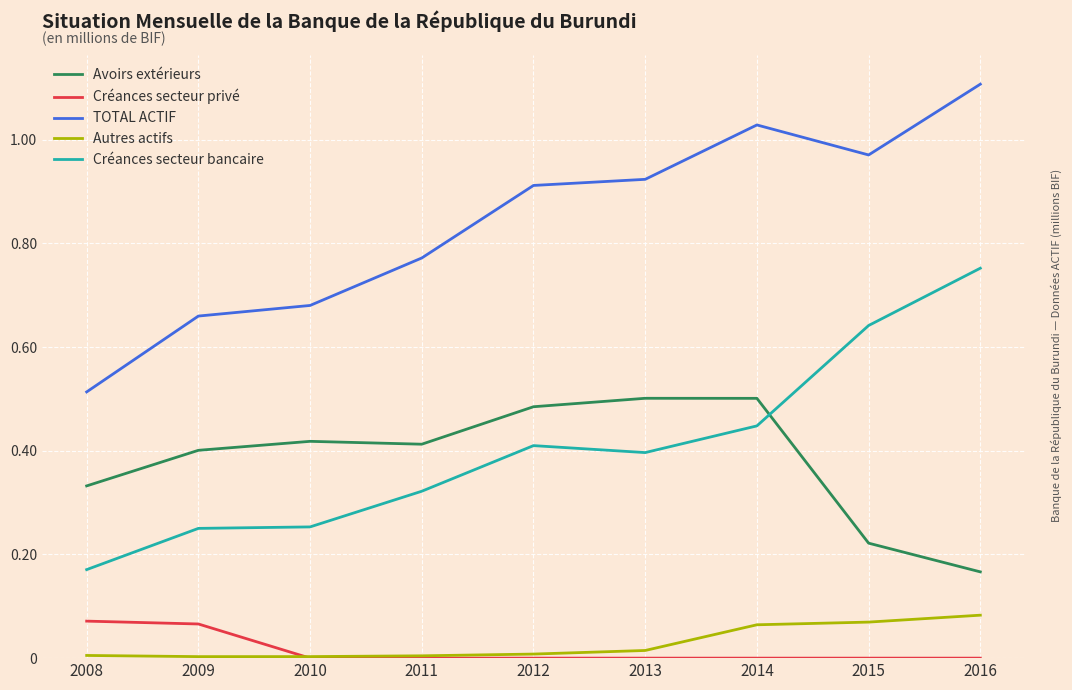

The Créances secteur bancaire series shows 250334.1 at 2009. True or false?

True